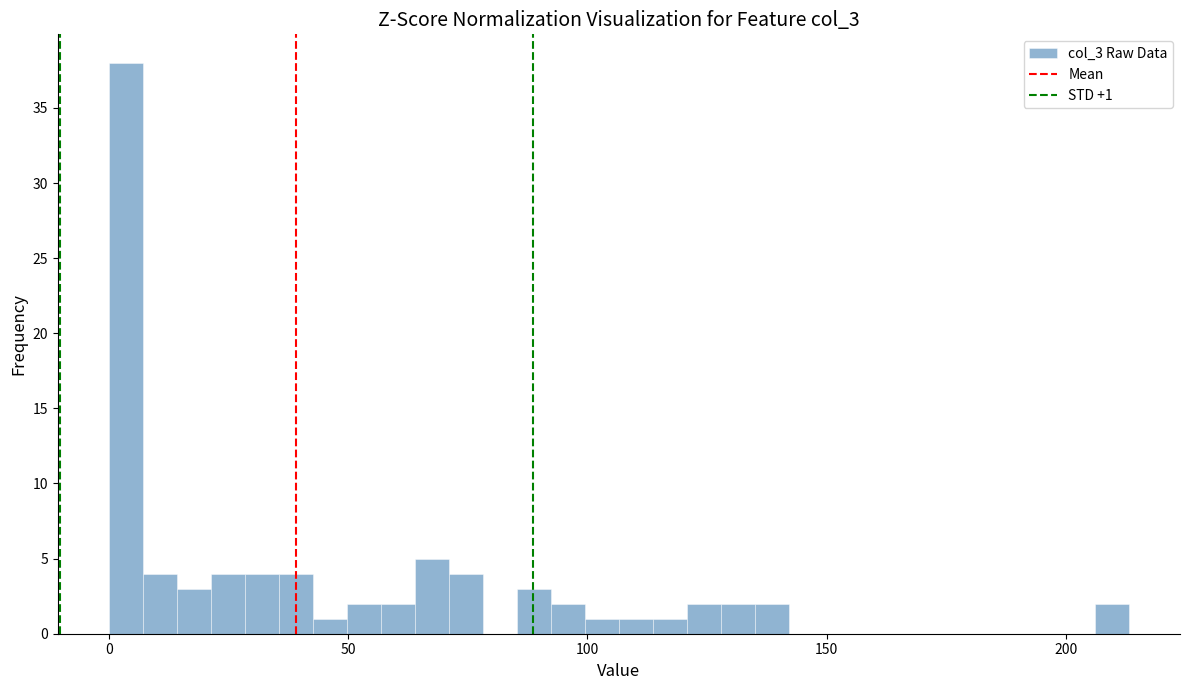

Around what value on the x-axis is the tallest bar? Give the approximate position of its centre, as read against the axis.

5